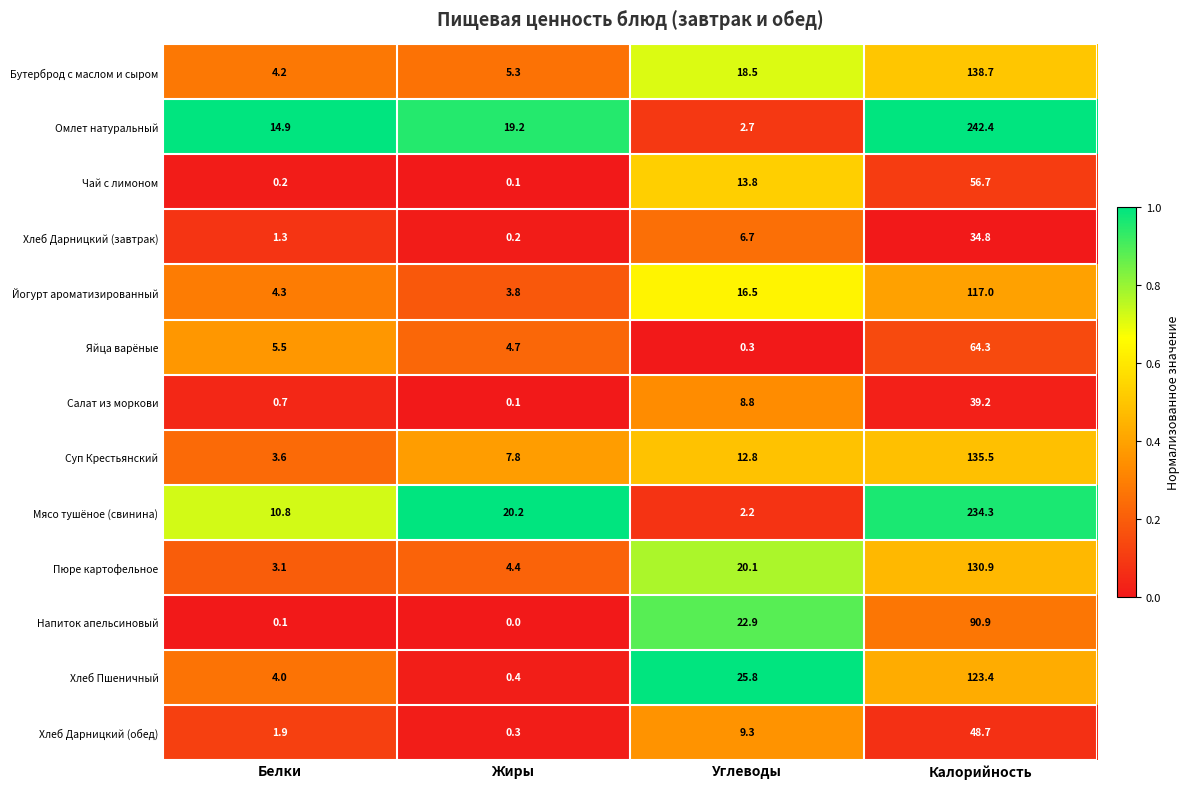

At which label does Хлеб Дарницкий (обед) reach its peak?

Калорийность